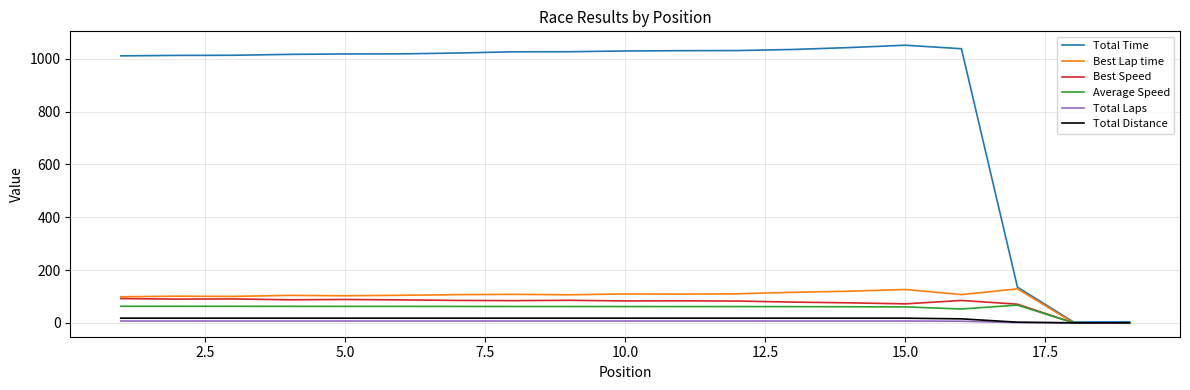

Which series has the largest range (max minus min)?

Total Time